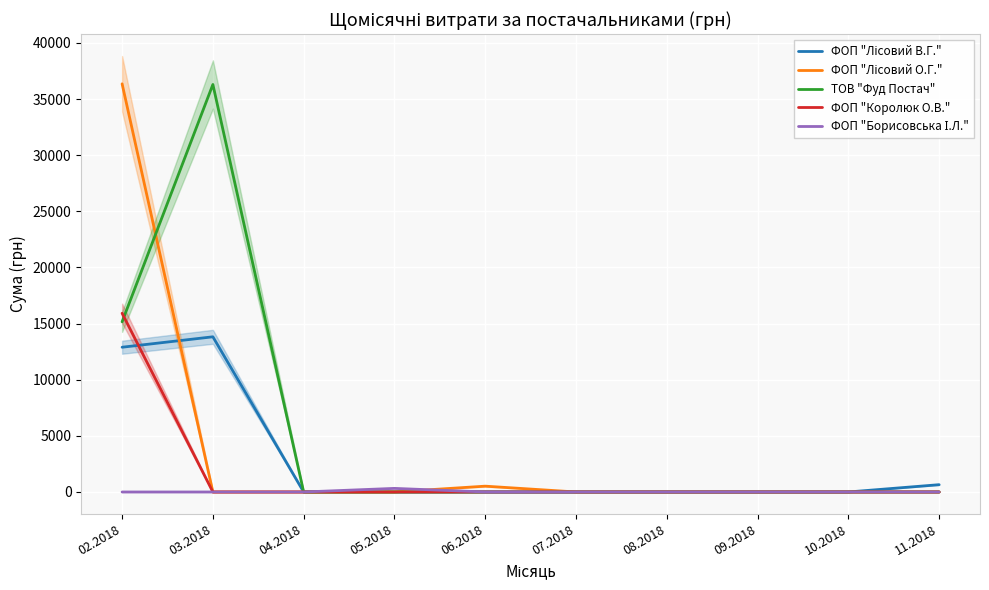

List the series in order of their peak value, lowest first.

ФОП "Борисовська І.Л.", ФОП "Лісовий В.Г.", ФОП "Королюк О.В.", ТОВ "Фуд Постач", ФОП "Лісовий О.Г."